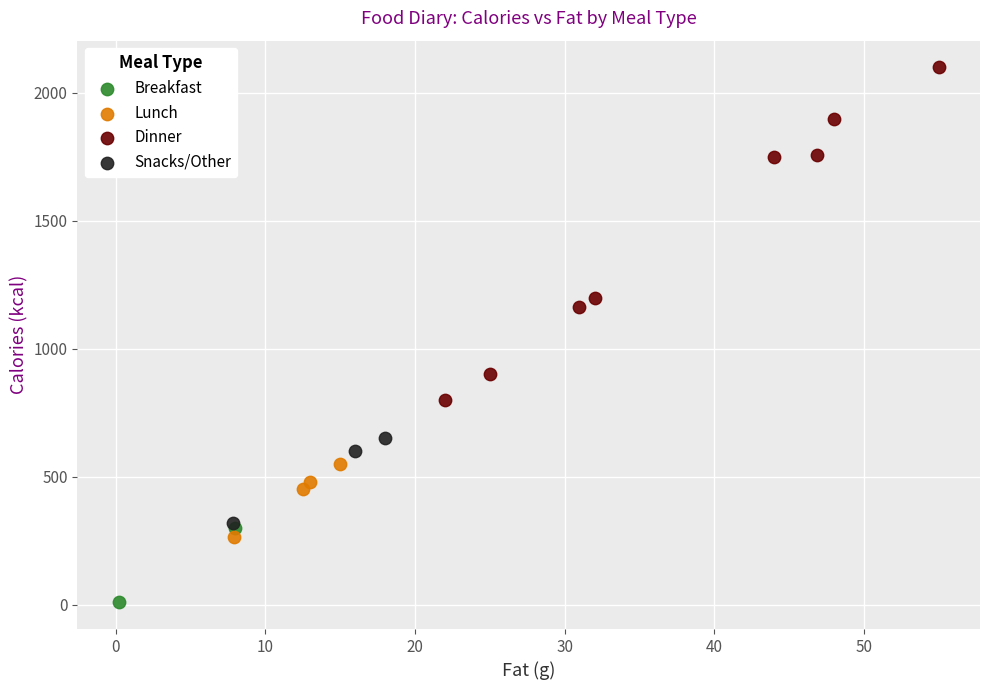

Which series reaches the minimum Y coordinate?

Breakfast